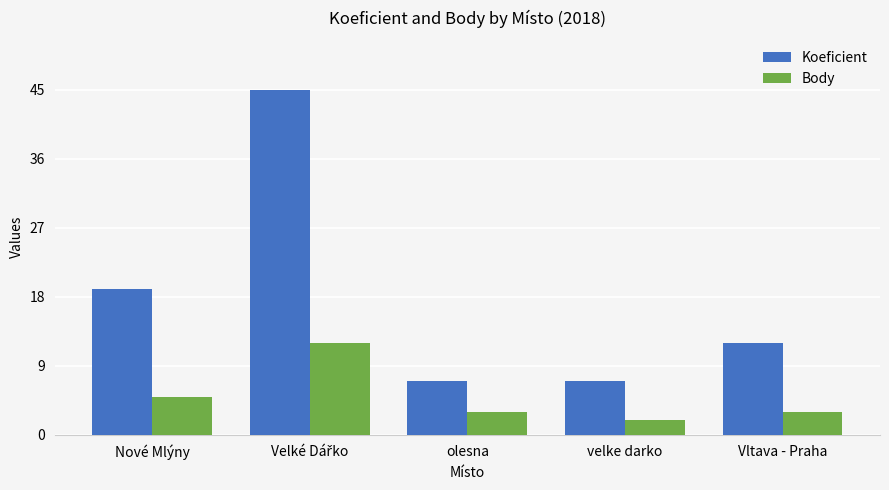

At how many categories does at least one series exceed 13?

2